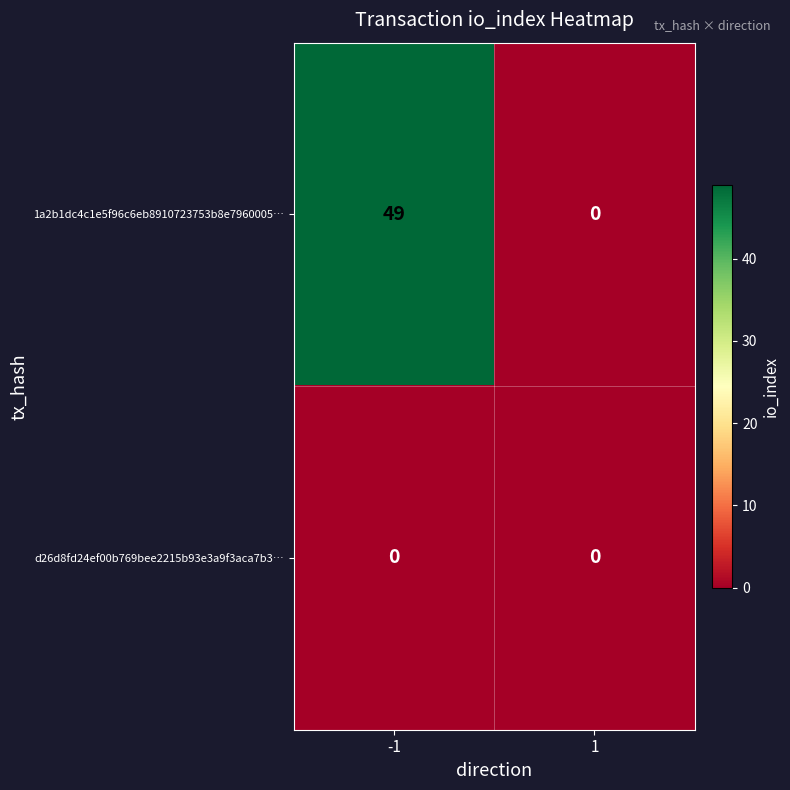

Reading right to left, extract all data points from this chart.

1a2b1dc4c1e5f96c6eb8910723753b8e7960005…: 0	49
d26d8fd24ef00b769bee2215b93e3a9f3aca7b3…: 0	0